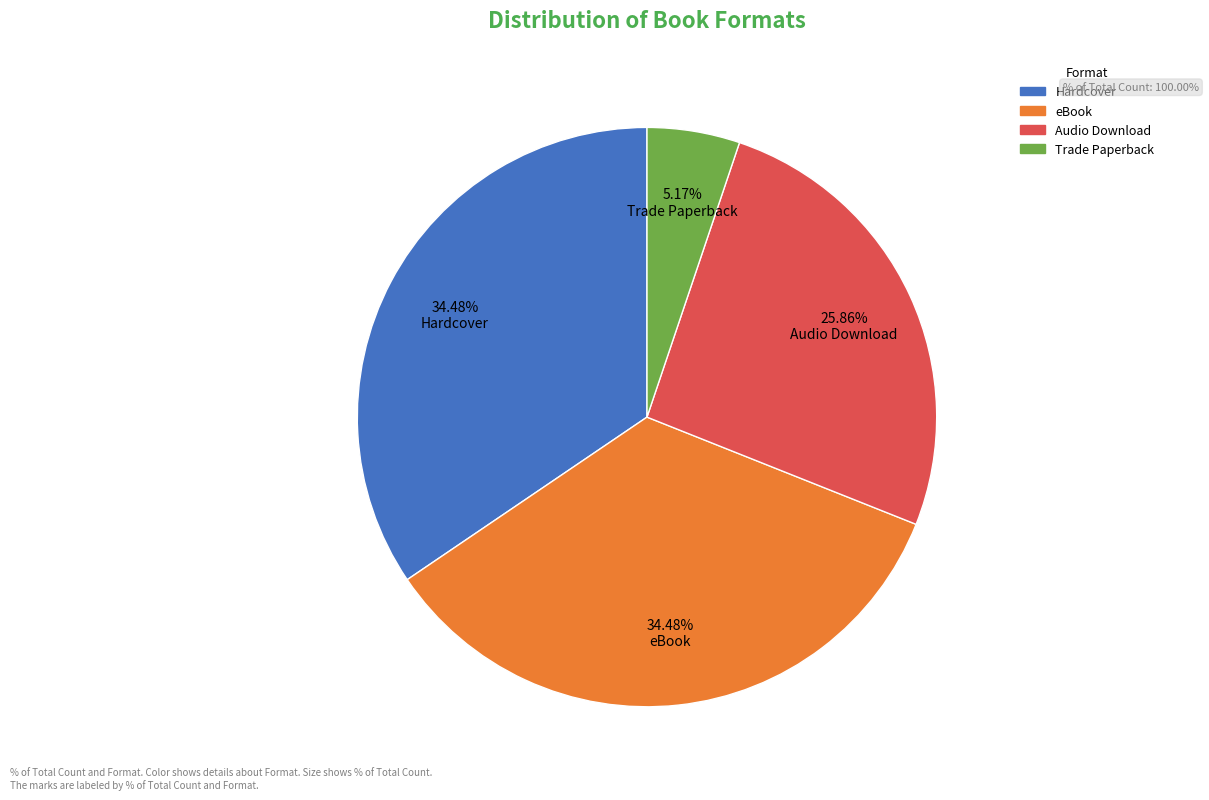

What is the ratio of the value at eBook to the value at Hardcover?

1.0